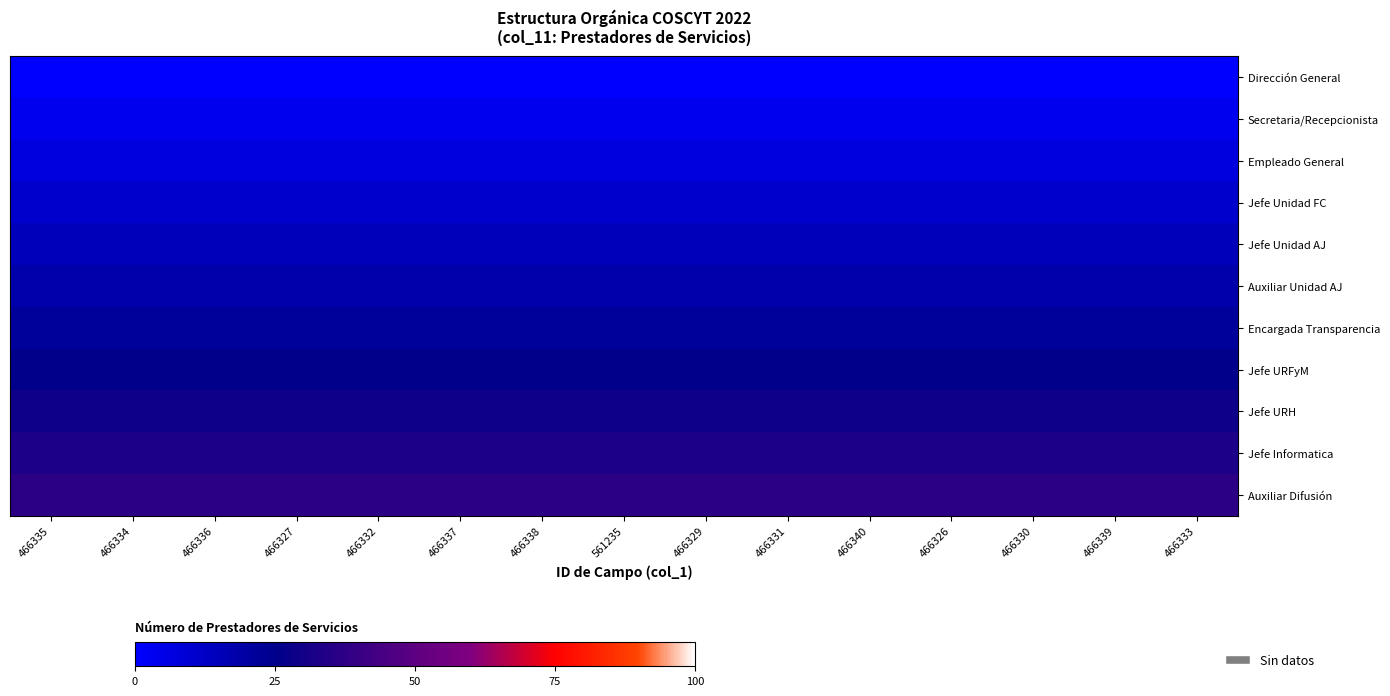

Which series changed the most between 466338 and 466333?

Jefe Informatica